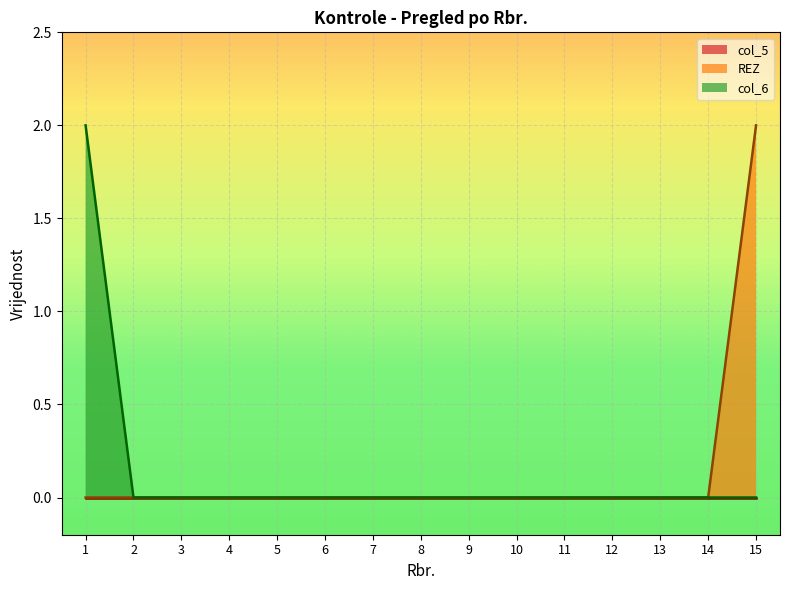

True or false: col_6 has a value of -1 at 11.

False